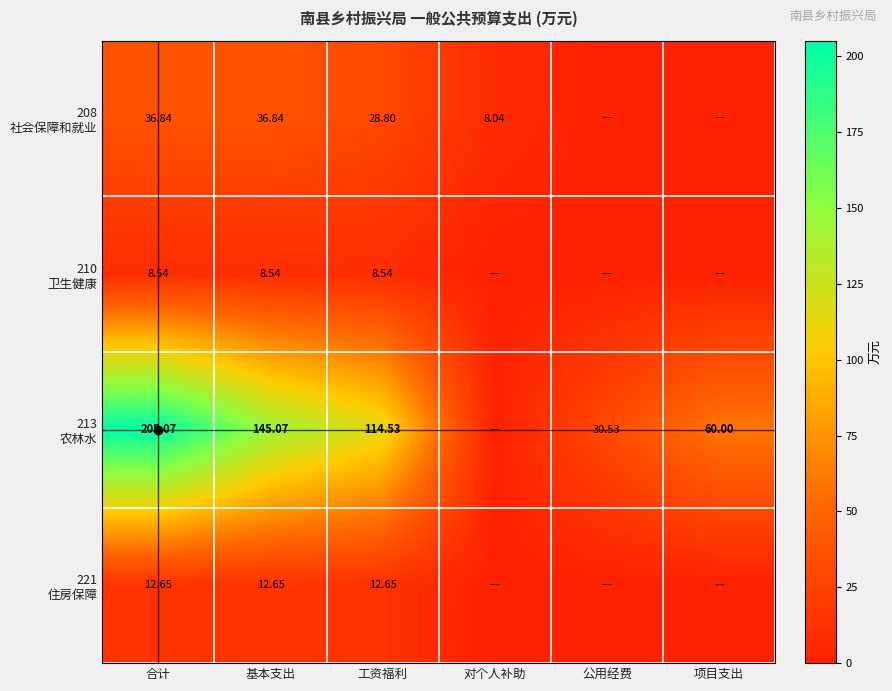

How many positive values does the 208 社会保障和就业 series have?

4